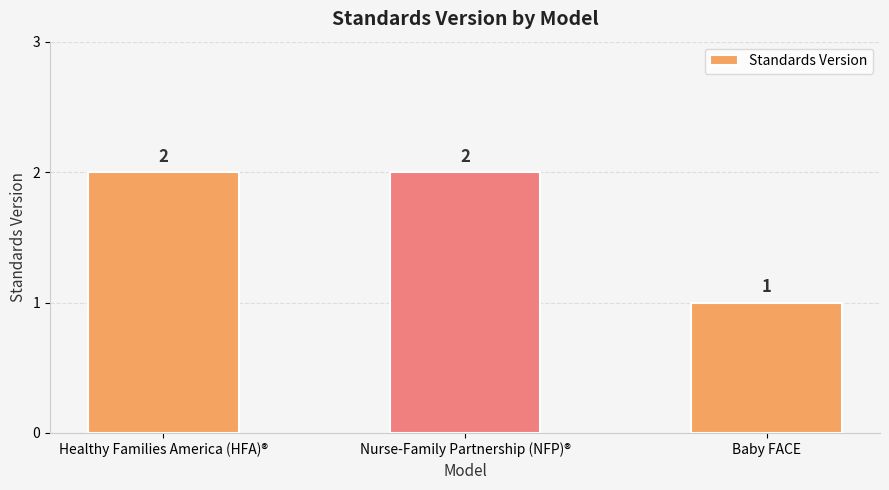

The value at Healthy Families America (HFA)® is 2. True or false?

True